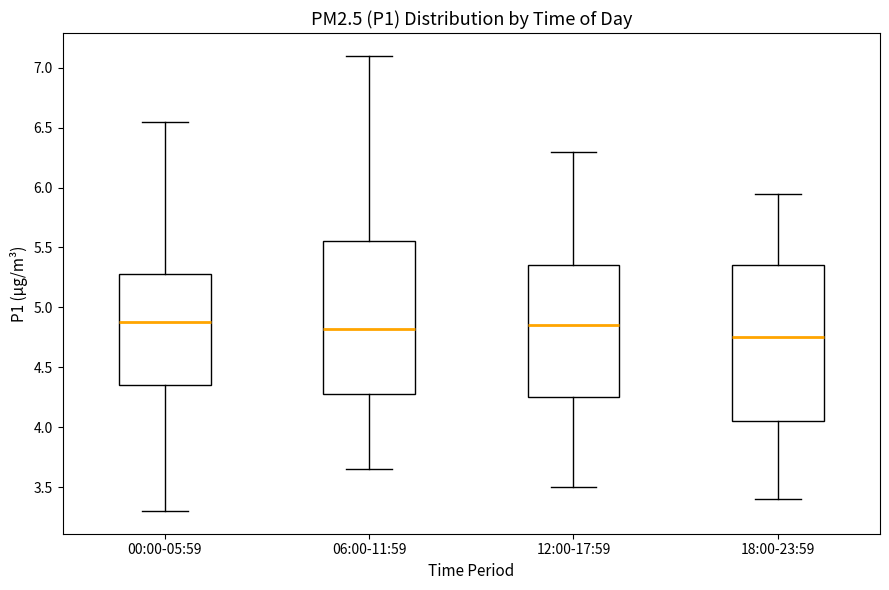

Where is the lower edge of the box for 18:00-23:59 on the y-axis? The values are not printed on the chart, so give them approximately, as read against the axis.

4.05